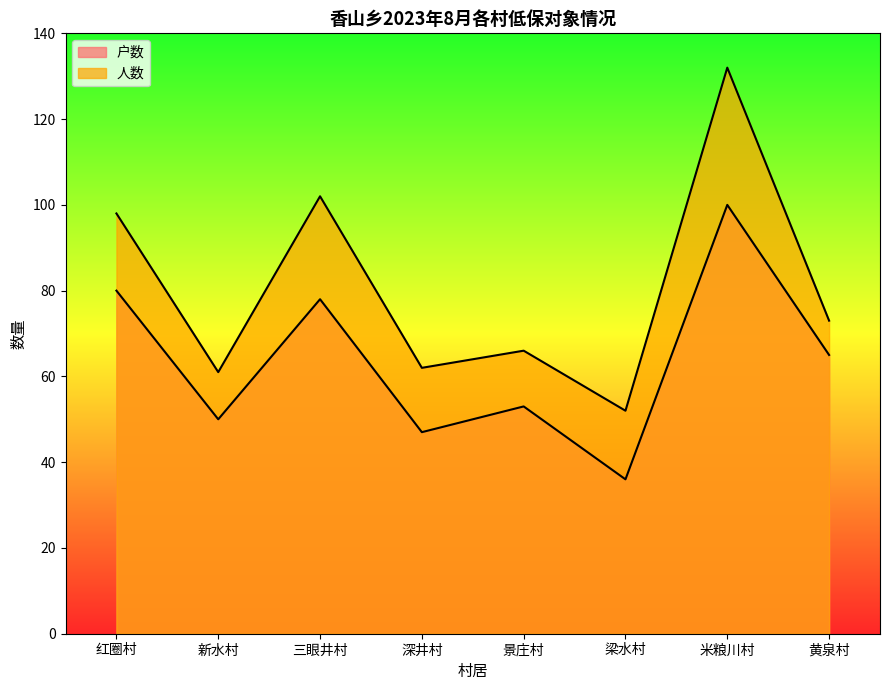

Where does the 户数 series first go above 65?

红圈村